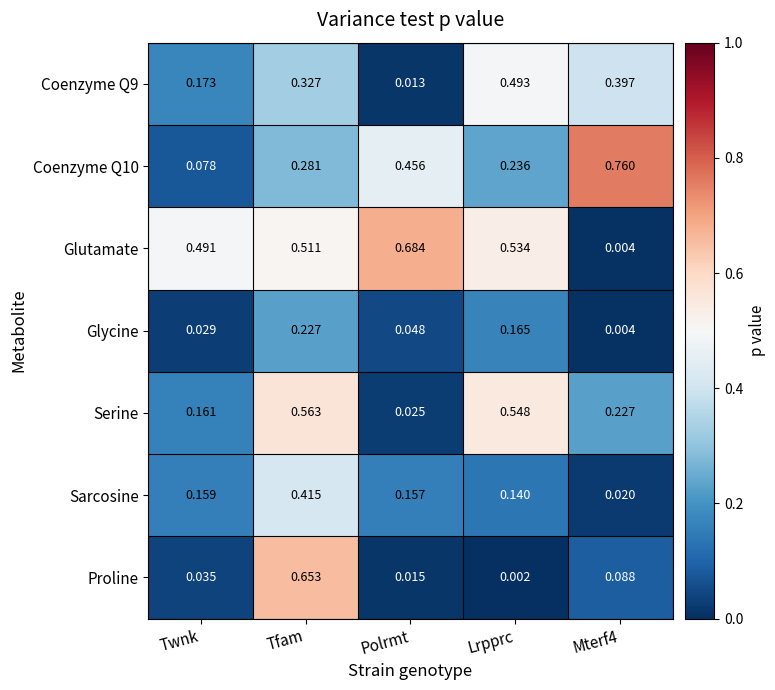

How many categories are shown in the chart?

5